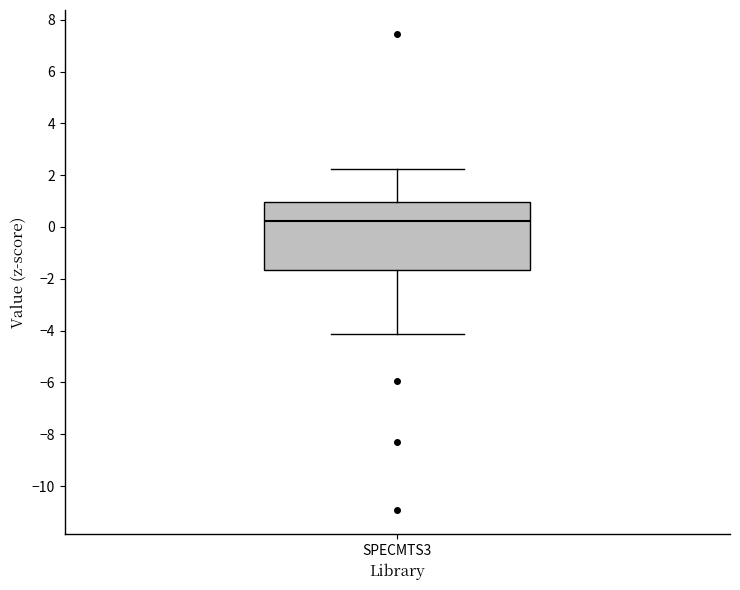

Transcribe this box plot: give where the median line is, the range the box spans, and where the two whiskers end, as read against the y-axis. The values are not printed on the chart, so give them approximately, as read against the axis.

median 0.2, box -1.6 to 1.0, whiskers -4.2 to 2.2